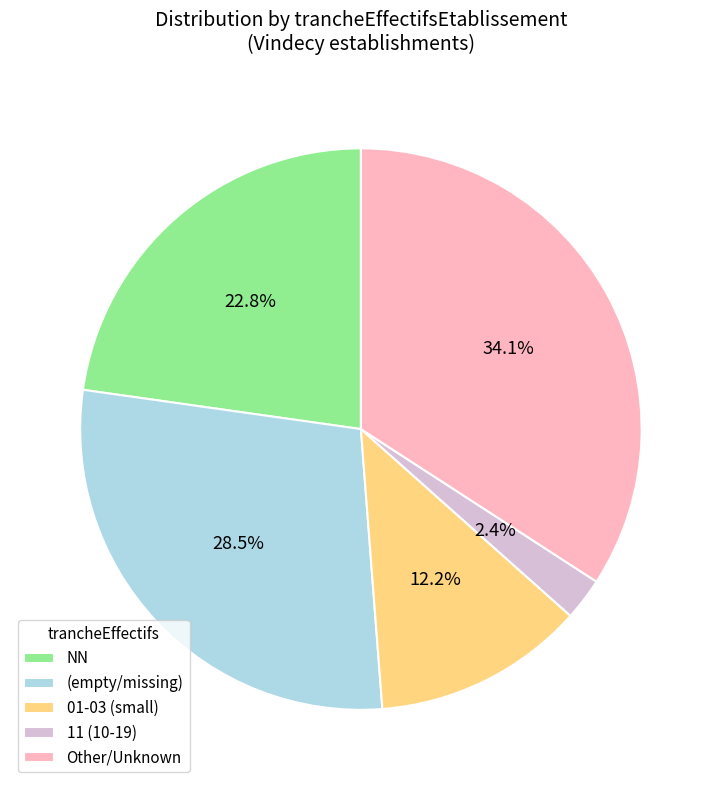

Which category has the smallest portion of the pie?

11 (10-19)